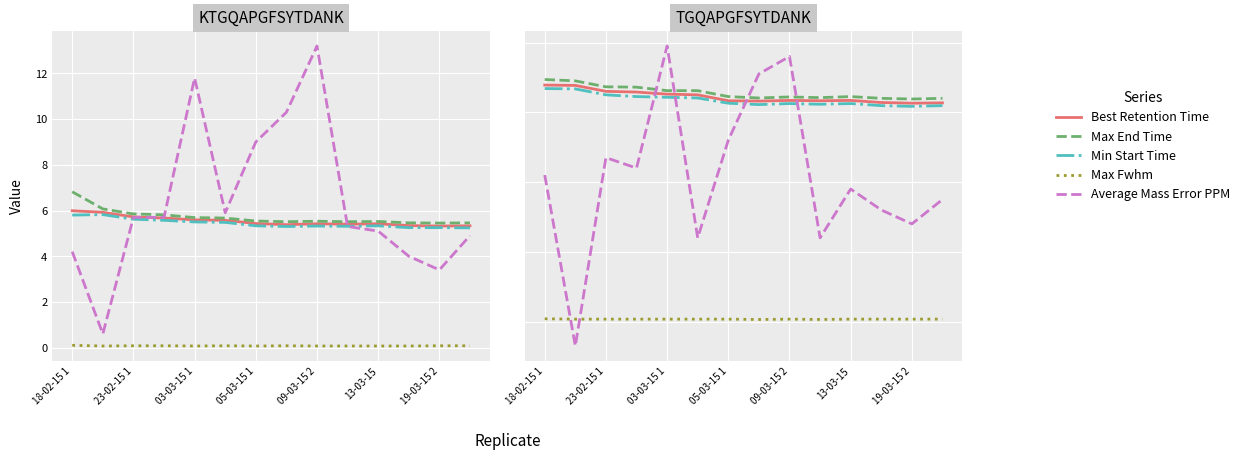

How many negative values does the Average Mass Error PPM series have?

1